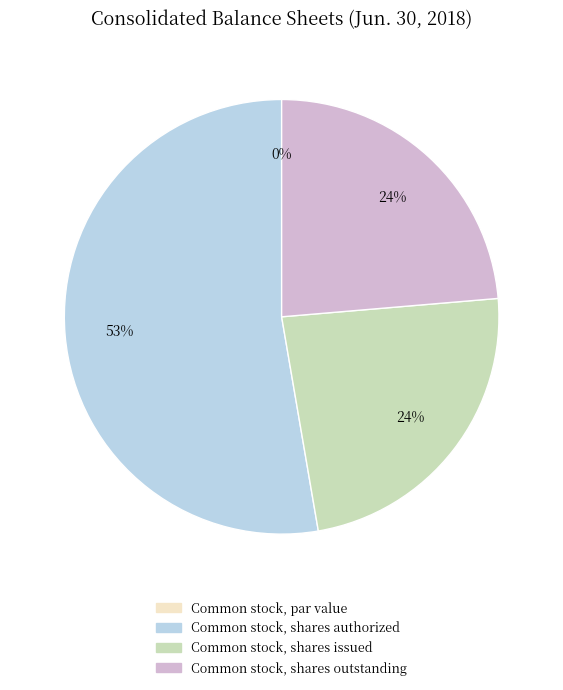

Do Common stock, par value and Common stock, shares outstanding together represent more than half of the pie?

No